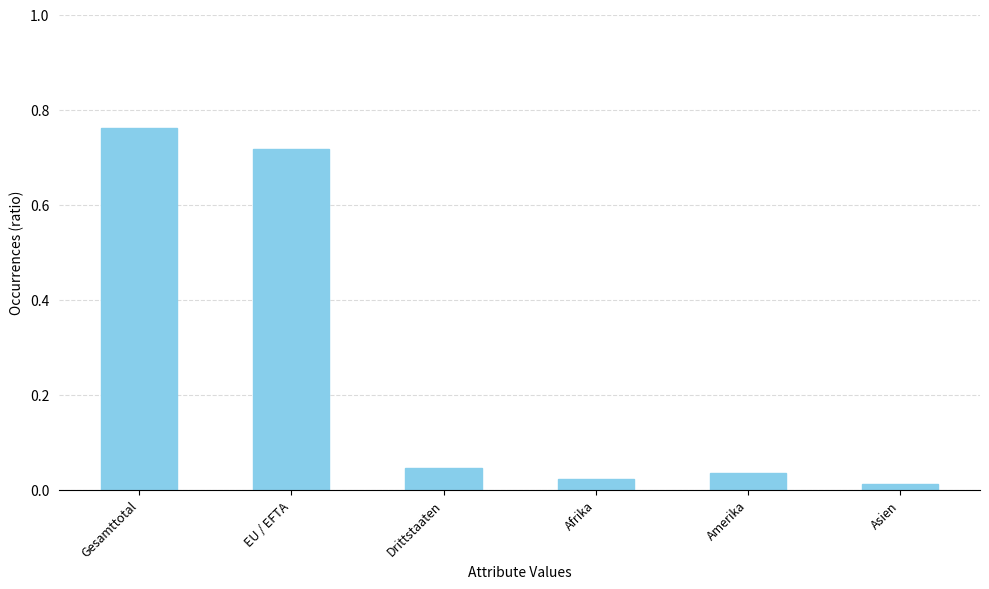

What is the sum of all values?

1.6